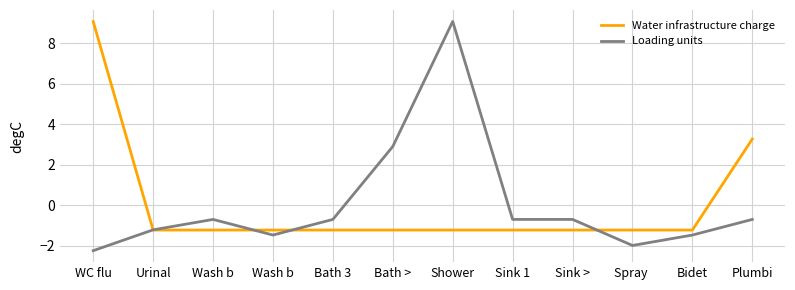

Is it true that Water infrastructure charge equals -1.2 at Sink >?

True